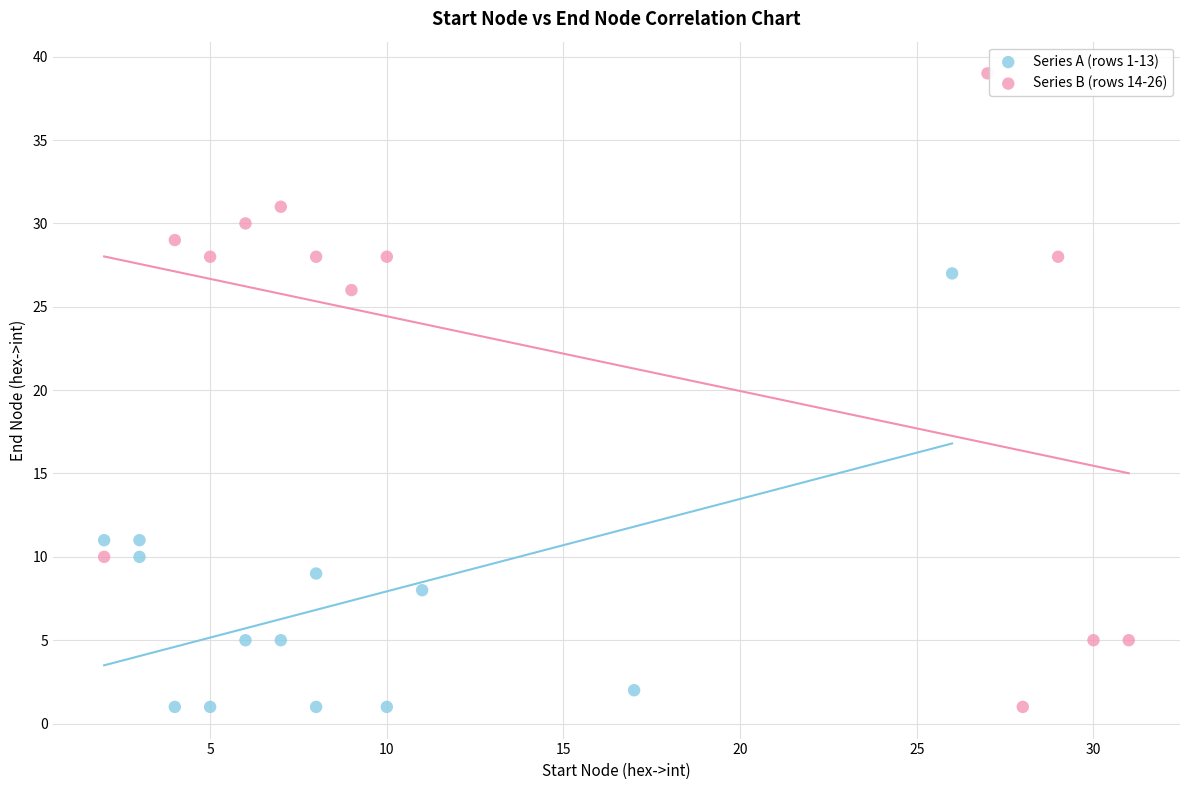

Which series contains the highest Y value?

Series B (rows 14-26)